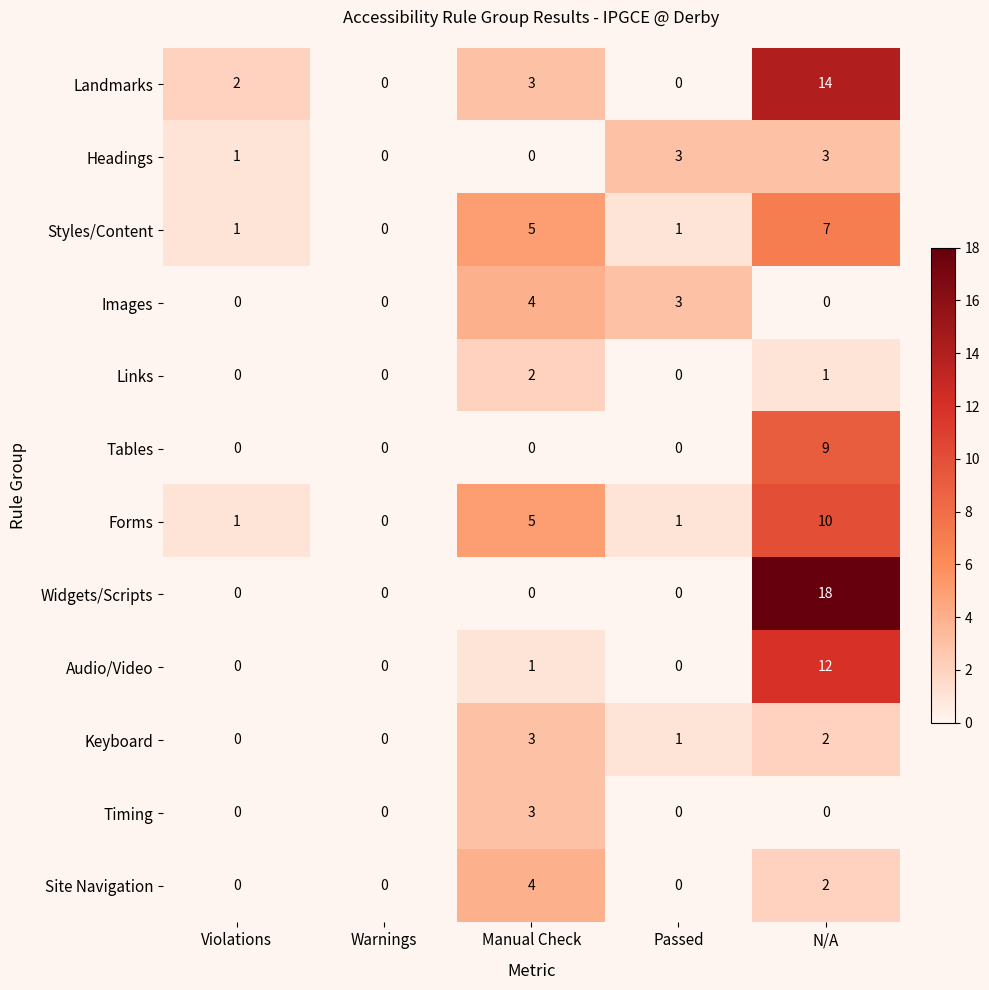

Which series has the widest spread of values?

Widgets/Scripts